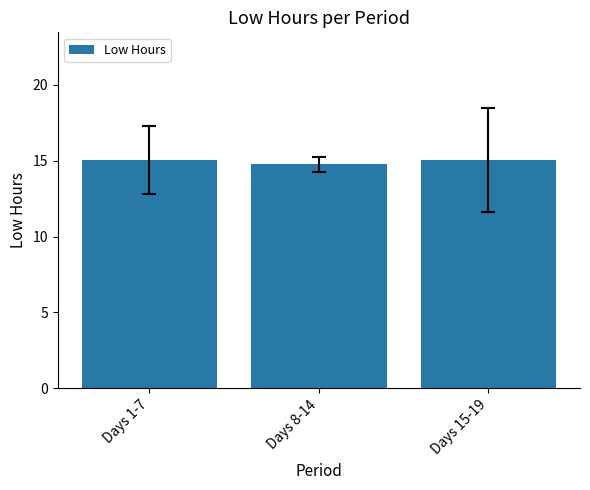

What is the greatest value displayed?

15.1